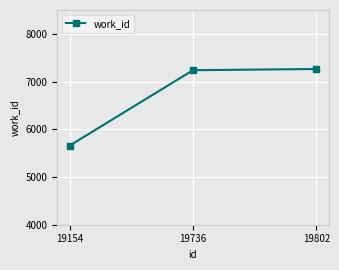

Reading right to left, what are all the values shown in this chart?

19802=7264	19736=7238	19154=5658